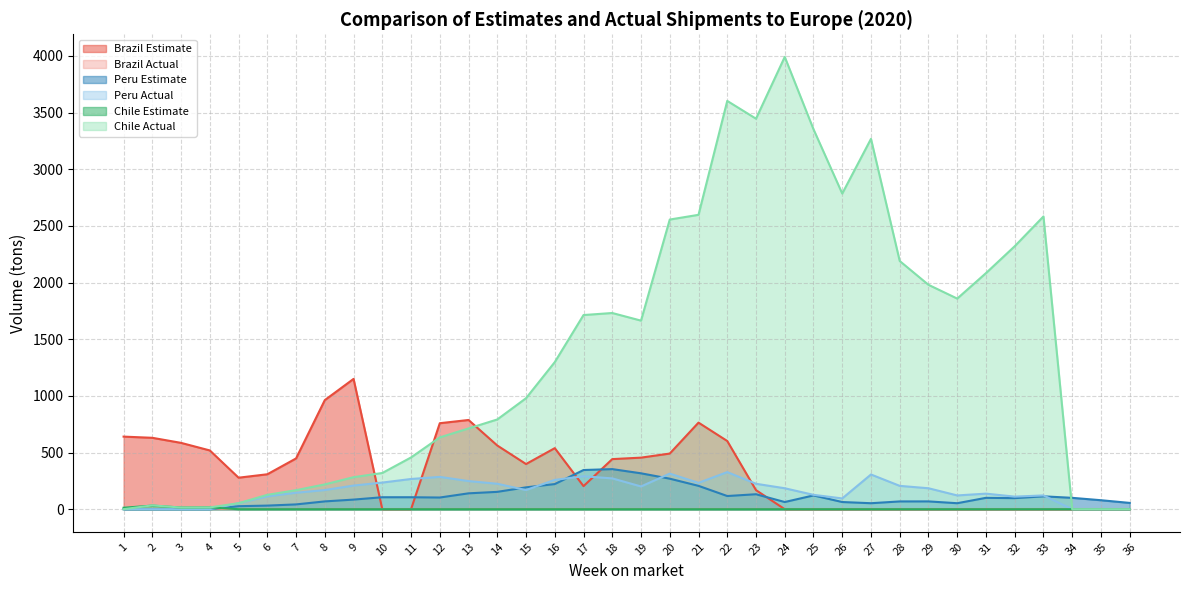

What is the value of the Peru Actual point at the 9th from the left?

208.6